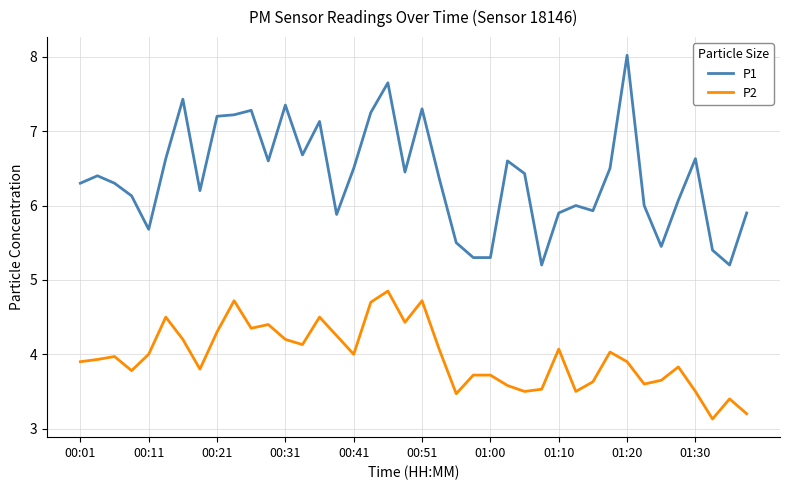

What is the difference between the maximum and minimum values in the P2 series?

1.7